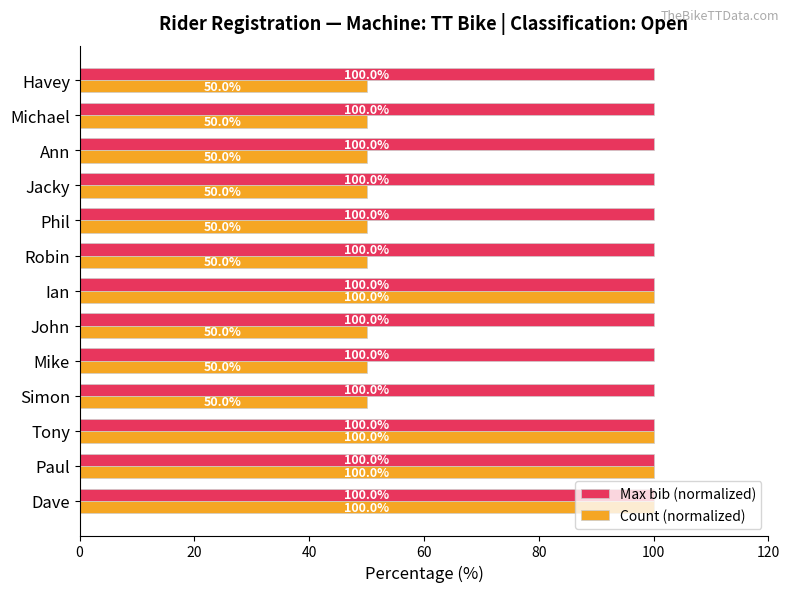

What is the total value across all series at Ian?

200